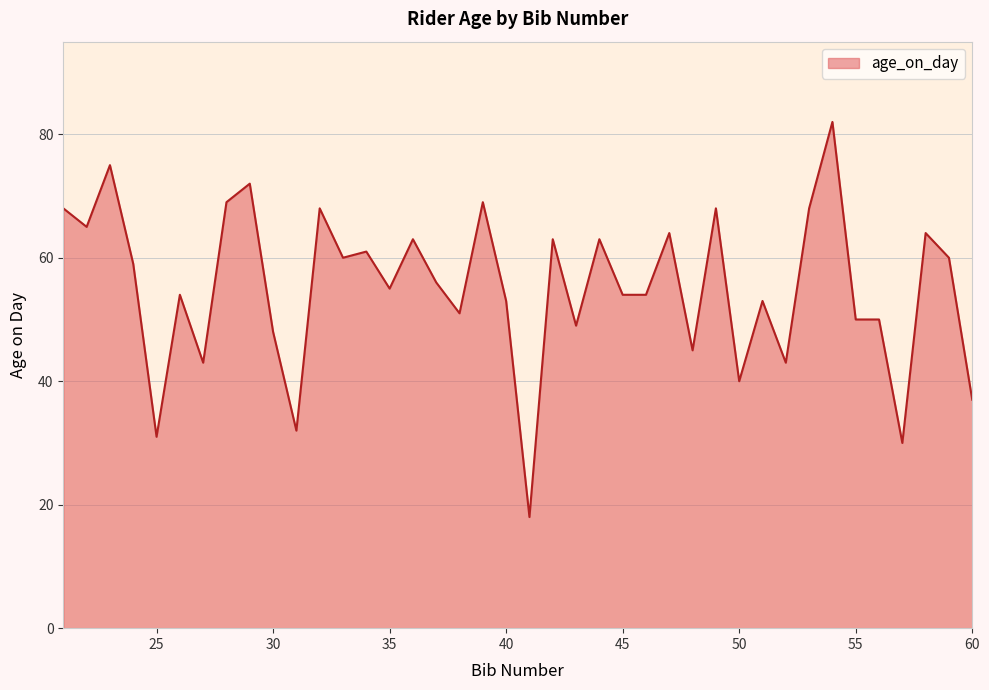

What is the smallest value displayed?

18